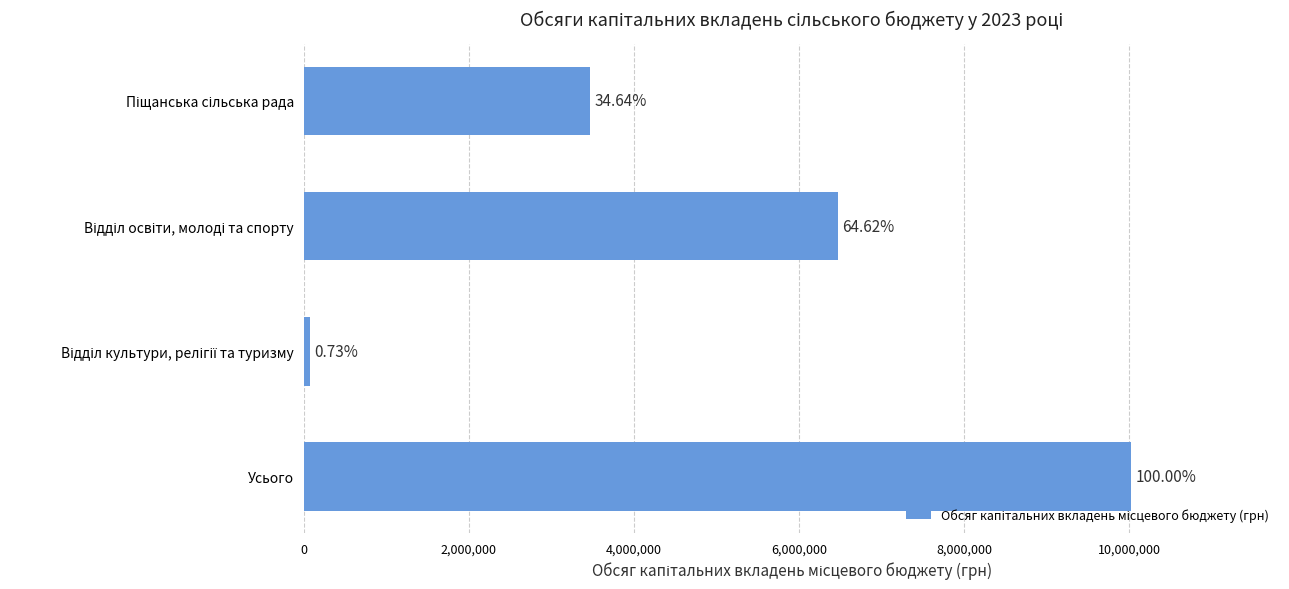

Does the chart contain any negative values?

No